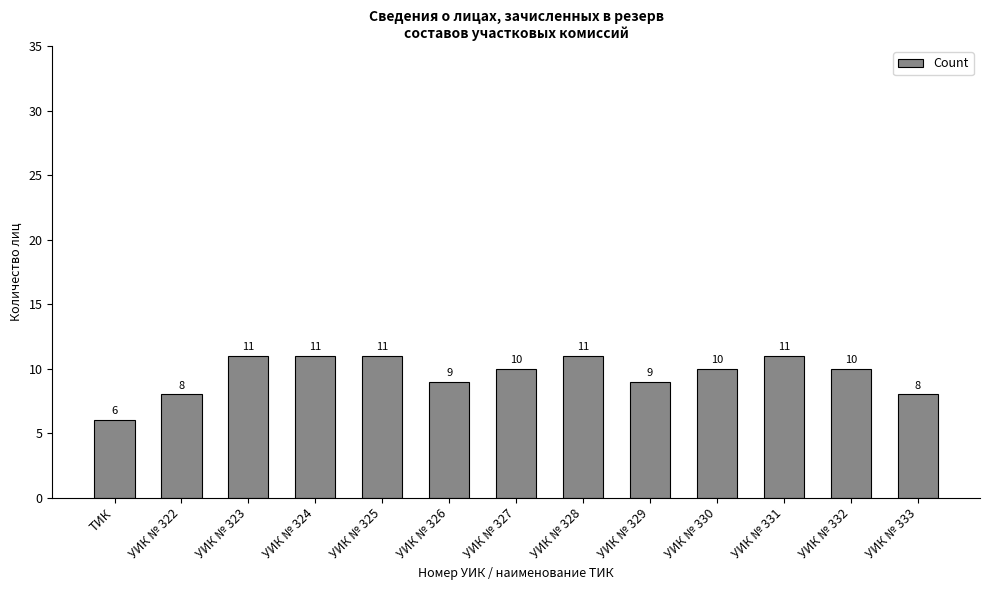

Reading left to right, transcribe all the data shown in this chart.

ТИК=6	УИК № 322=8	УИК № 323=11	УИК № 324=11	УИК № 325=11	УИК № 326=9	УИК № 327=10	УИК № 328=11	УИК № 329=9	УИК № 330=10	УИК № 331=11	УИК № 332=10	УИК № 333=8